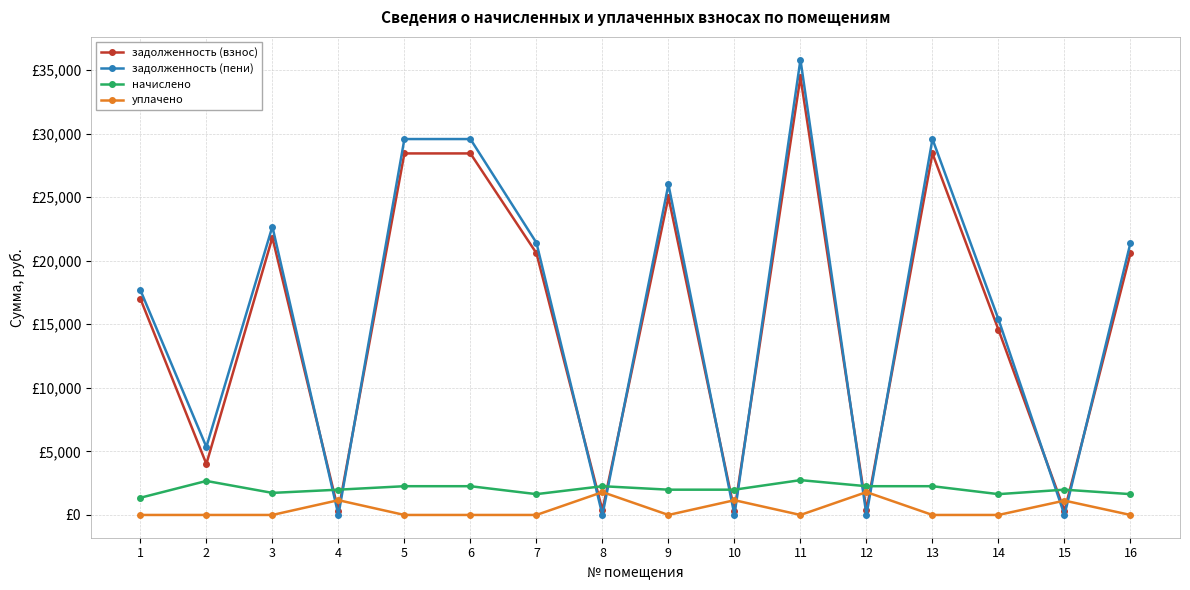

Is this an area chart (filled region under the line)?

No